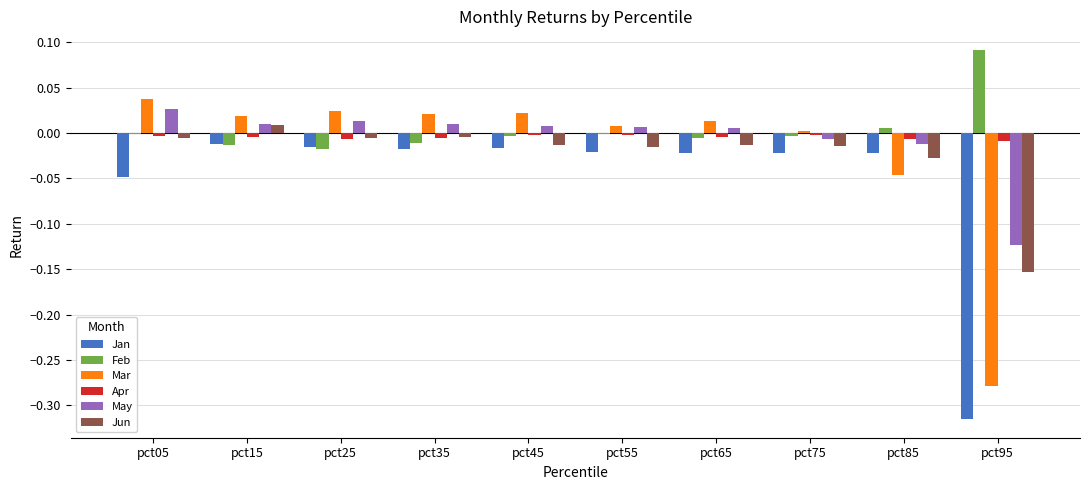

Is the value of Feb at pct85 greater than the value of Mar at pct35?

No